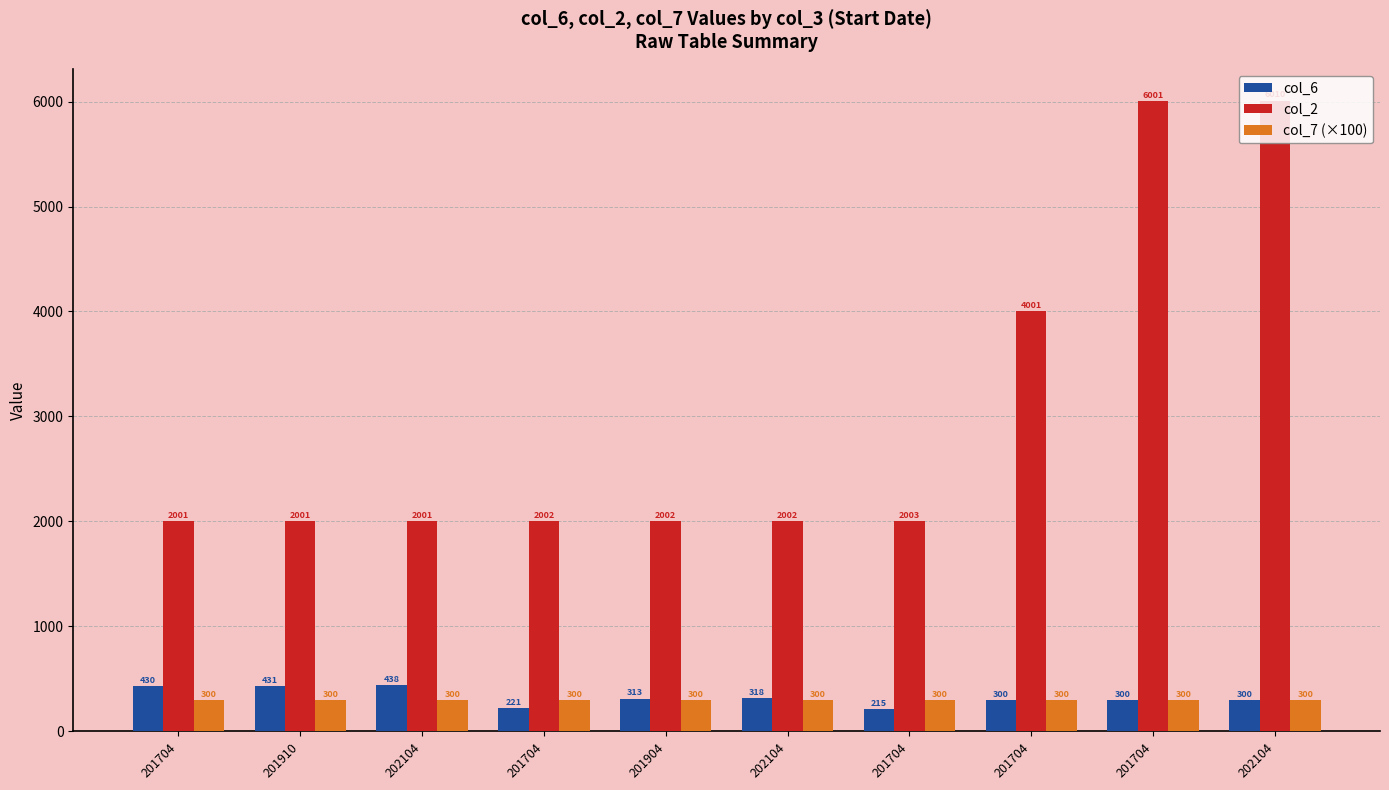

How many series are shown in this chart?

3